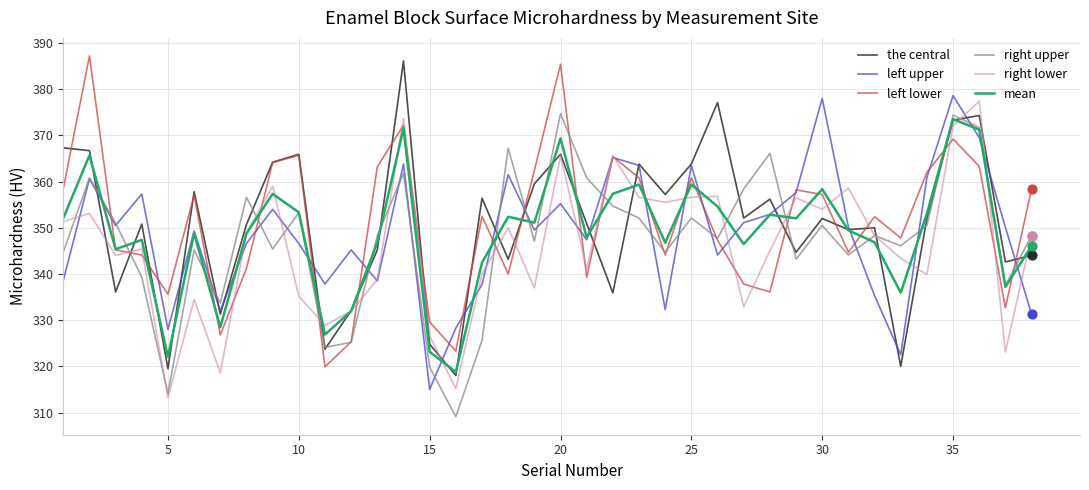

What is the minimum value for mean?

318.8